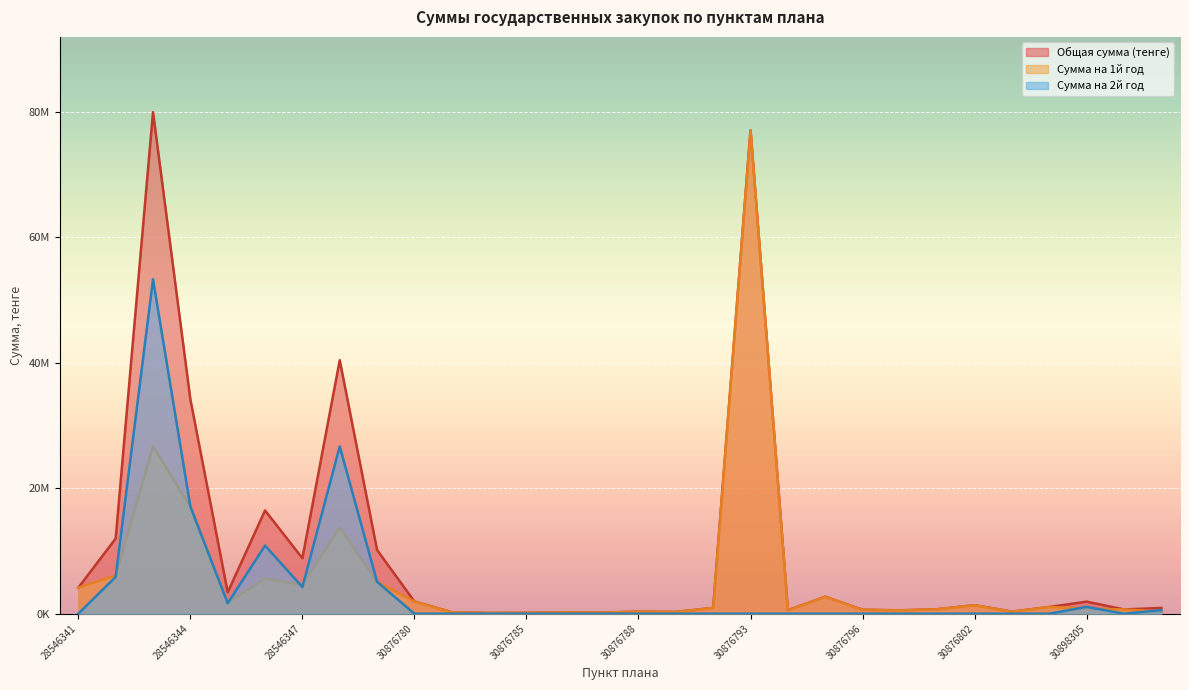

At which label does Сумма на 1й год first exceed 930000?

28546341